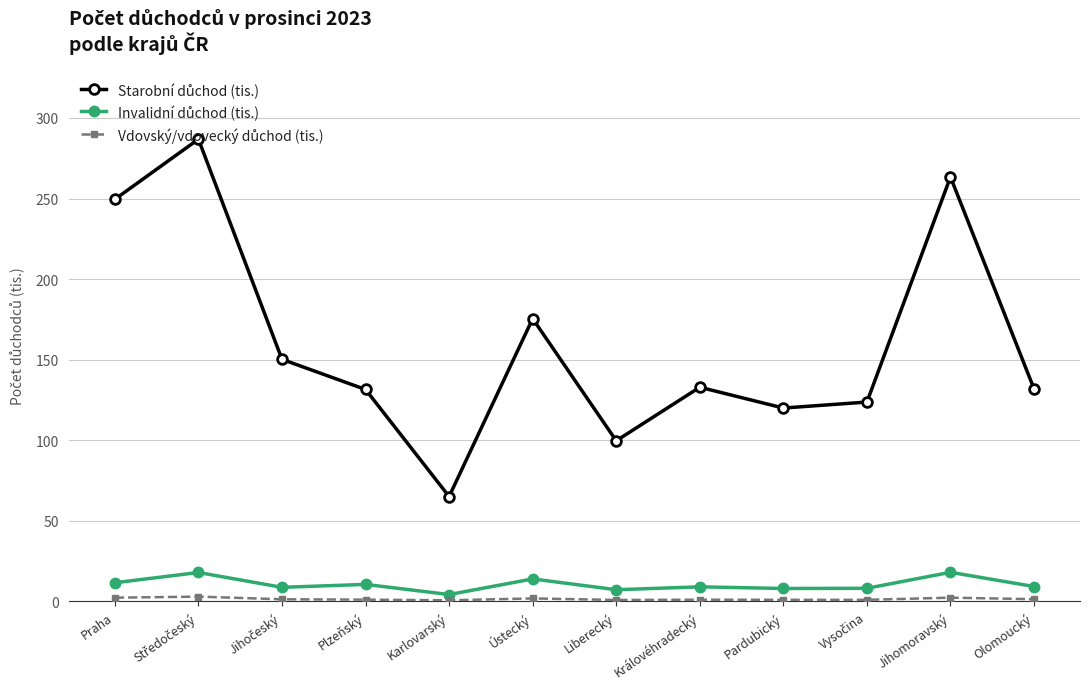

What is the label of the 1st point from the left?

Praha